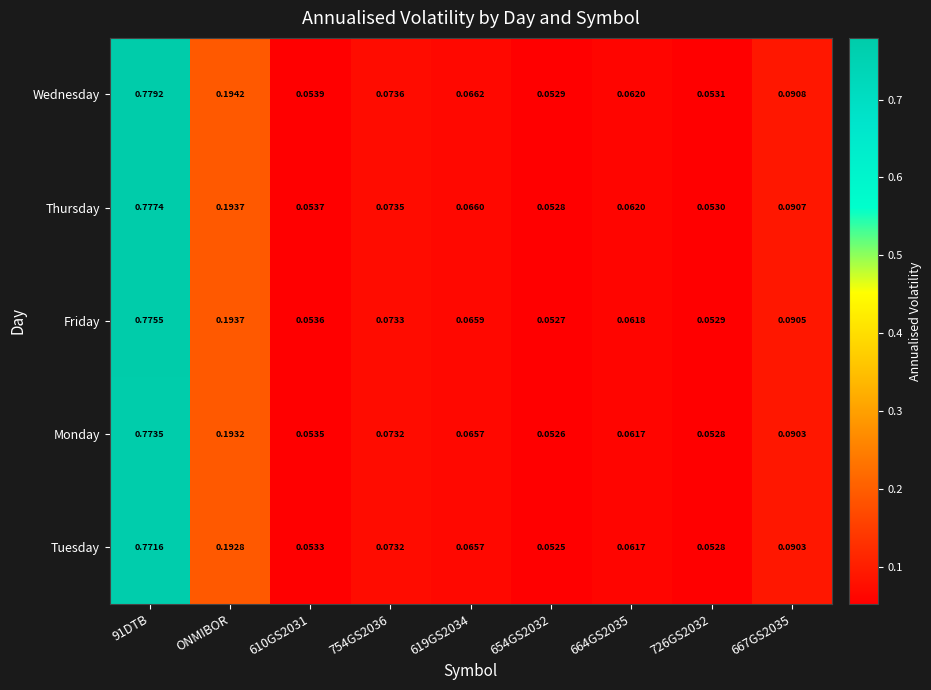

Which series has the largest range (max minus min)?

Wednesday